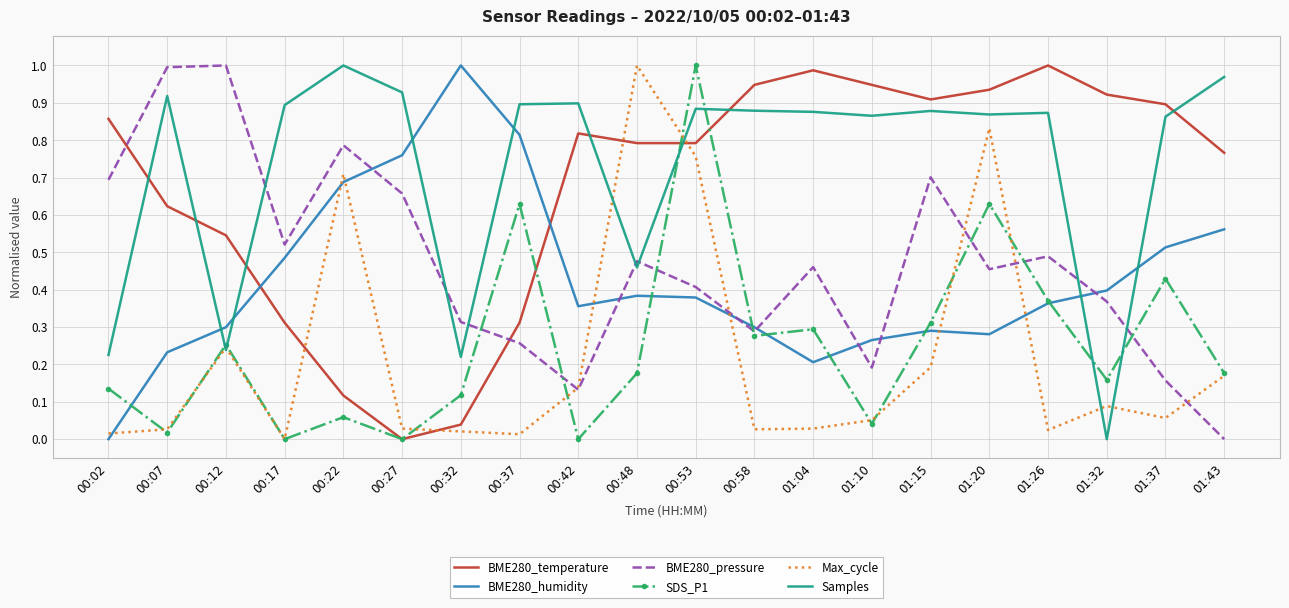

Between 01:15 and 01:26, which series saw the biggest shift?

BME280_pressure